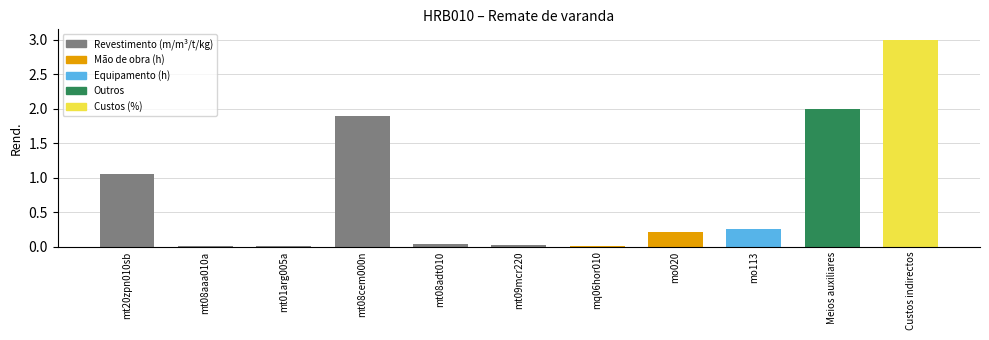

What is the maximum value shown in the chart?

3.0